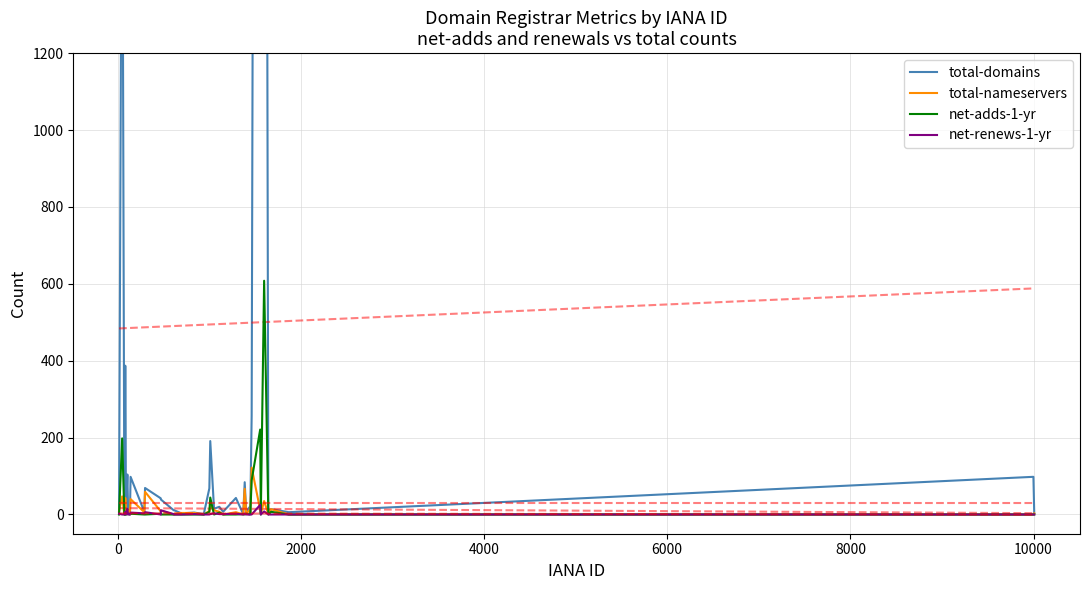

How many interior local valleys does the net-adds-1-yr series have?

2